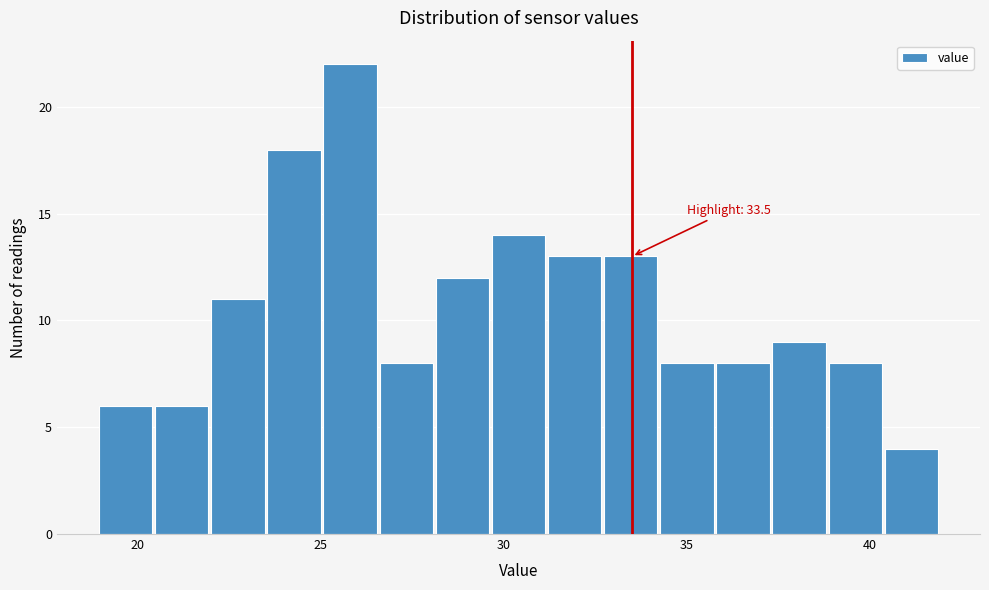

Read against the x-axis, roughly where is the centre of the tallest bar?

26.0